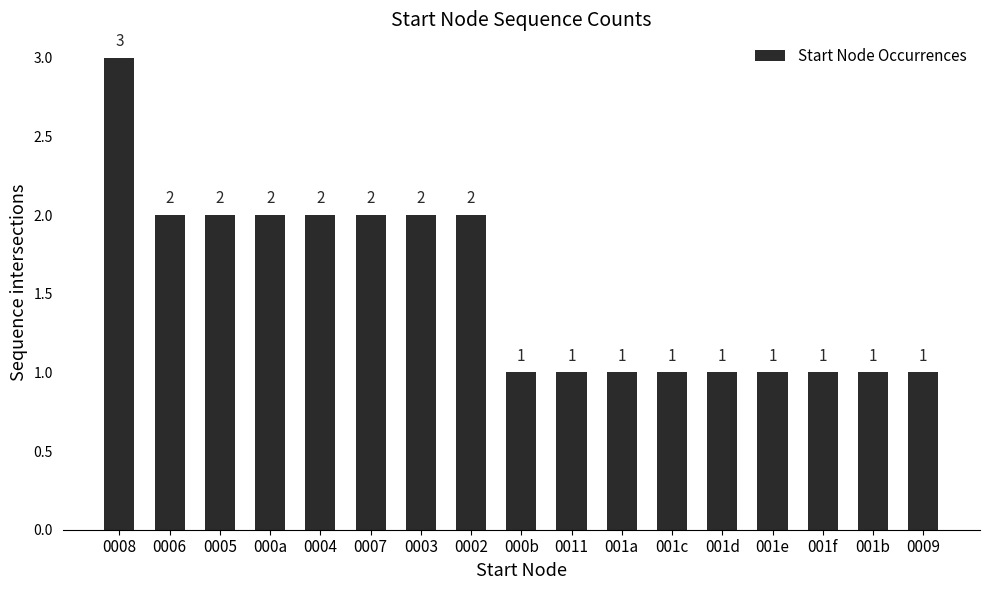

How many values are between 1 and 2?

16